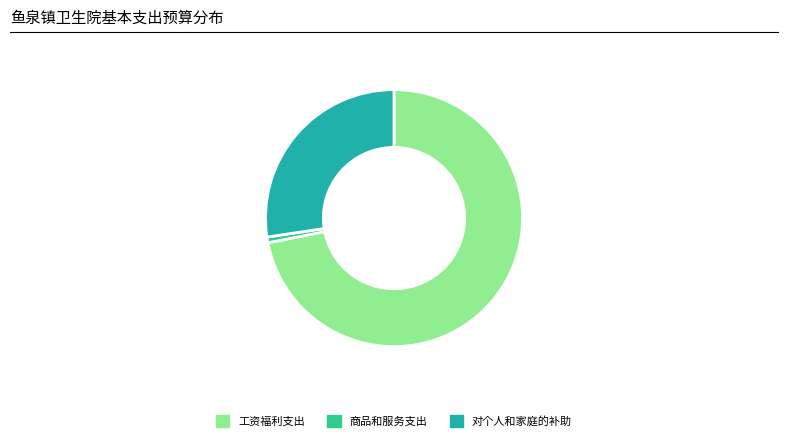

Is it true that 对个人和家庭的补助 is 42% of the pie?

False